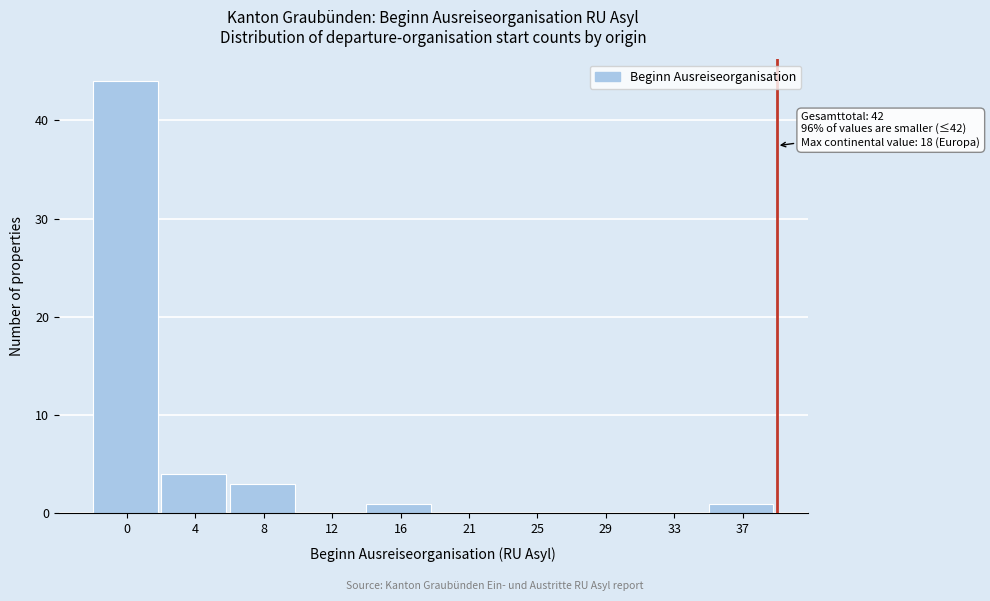

Reading left to right, transcribe all the data shown in this chart.

0=44	4=4	8=3	12=0	16=1	21=0	25=0	29=0	33=0	37=1